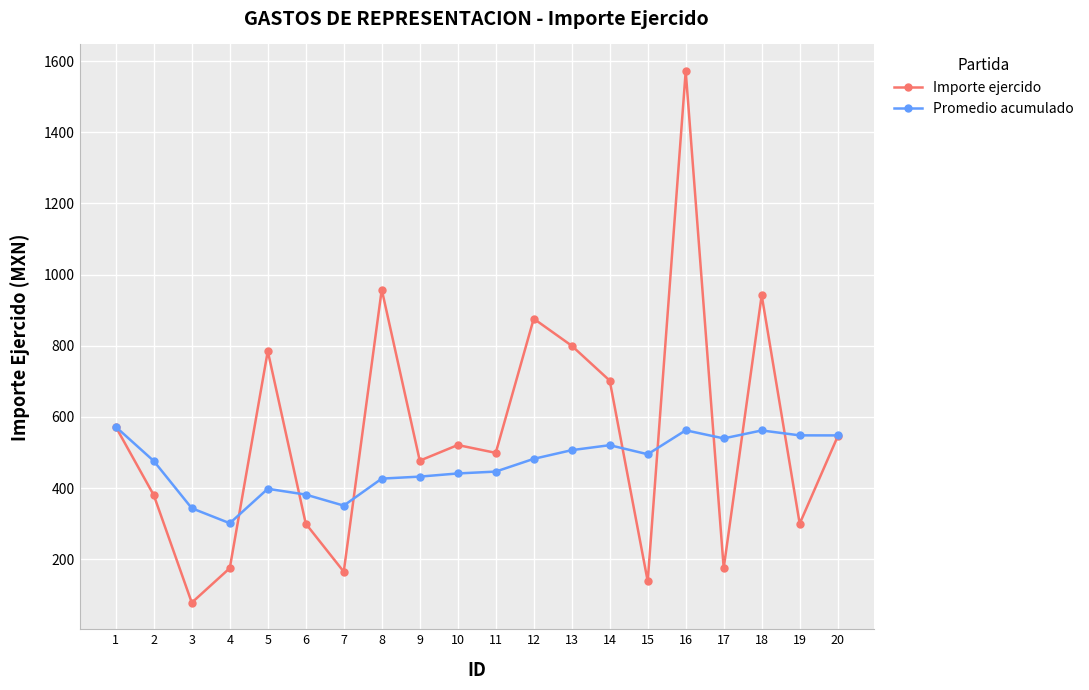

How many values in the Importe ejercido series are below 520?

10